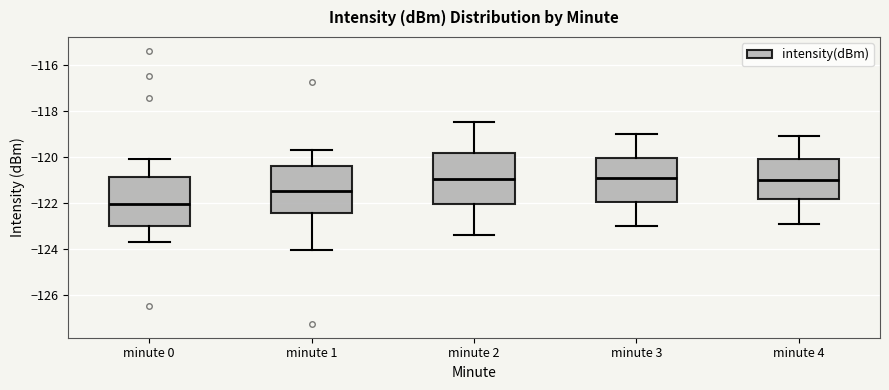

Reading left to right, transcribe this box plot: for each box, give where its median line is, the range the box spans, and where its two whiskers end, as read against the y-axis. The values are not printed on the chart, so give them approximately, as read against the axis.

minute 0: median -122.0, box -123.0 to -120.8, whiskers -123.8 to -120.0
minute 1: median -121.4, box -122.4 to -120.4, whiskers -124.0 to -119.6
minute 2: median -121.0, box -122.0 to -119.8, whiskers -123.4 to -118.4
minute 3: median -120.8, box -122.0 to -120.0, whiskers -123.0 to -119.0
minute 4: median -121.0, box -121.8 to -120.0, whiskers -122.8 to -119.0